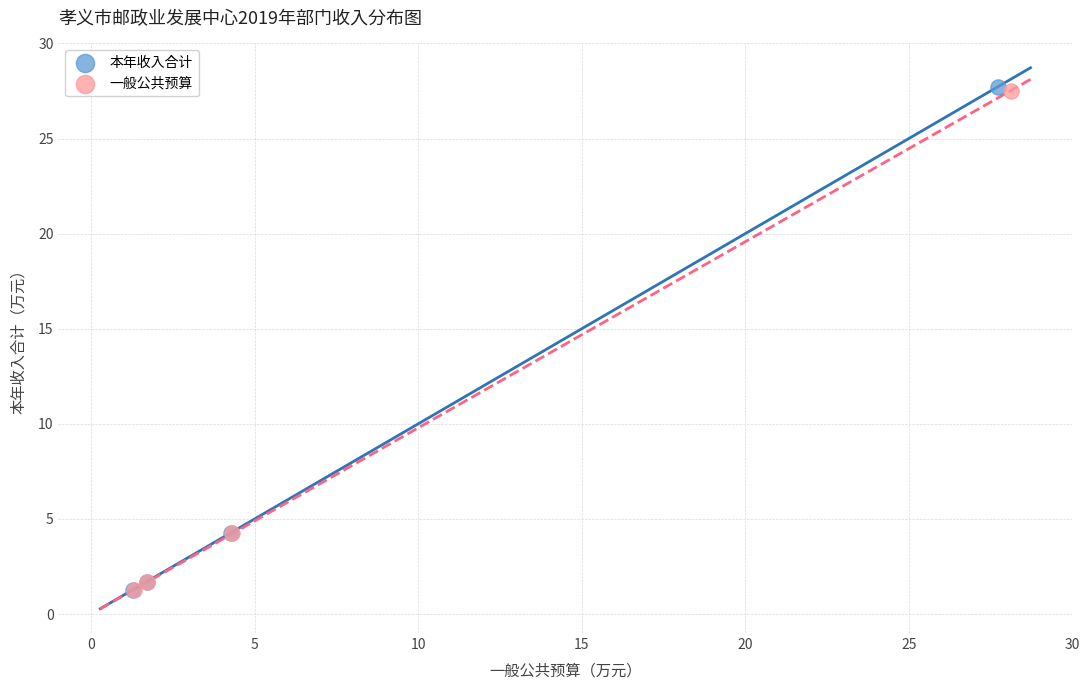

Which series has the widest spread of Y values?

本年收入合计